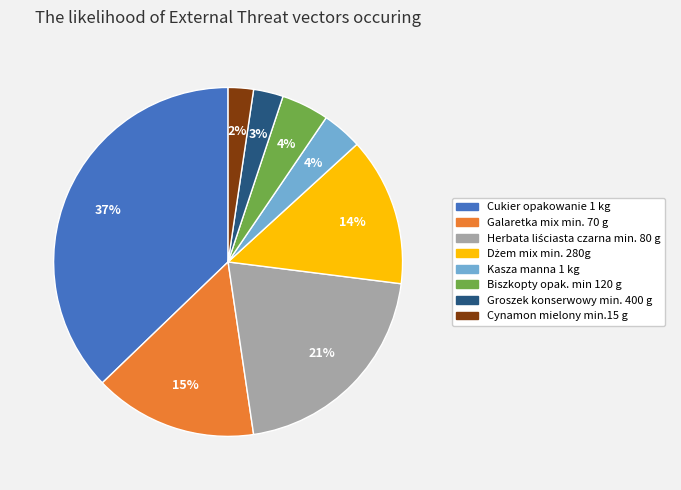

How many segments does this pie chart have?

8